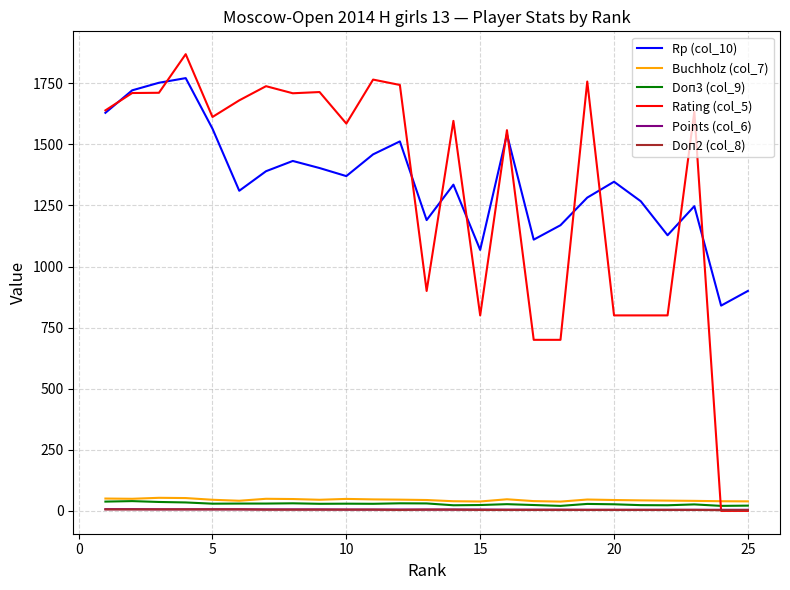

What is the greatest value displayed?

1869.0